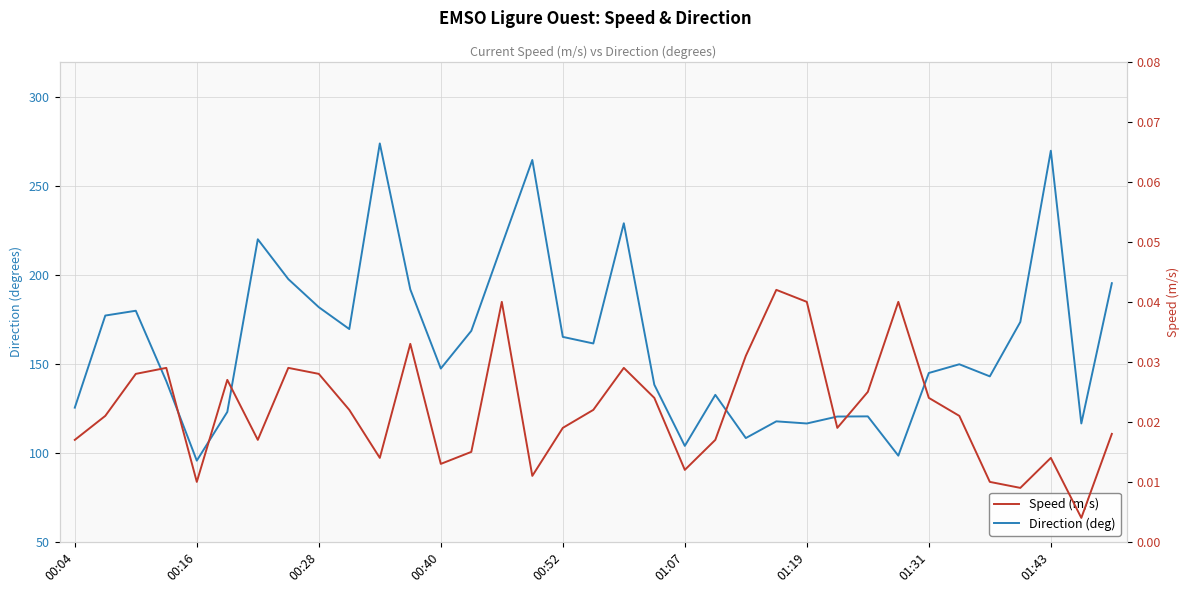

Which series has the largest total across all categories?

Direction (deg)